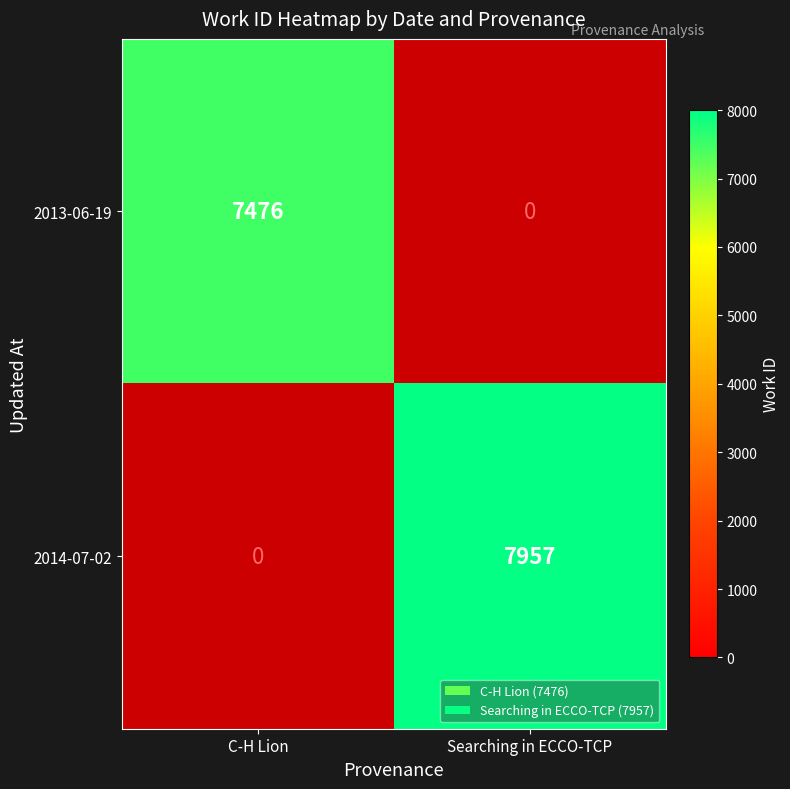

What is the greatest value displayed?

7957